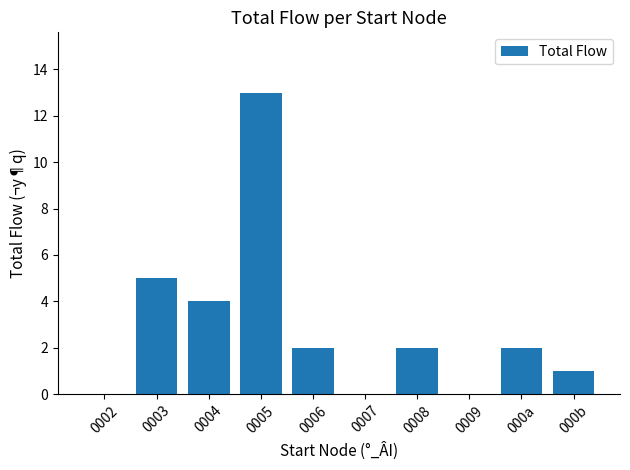

How many data points does each series have?

10